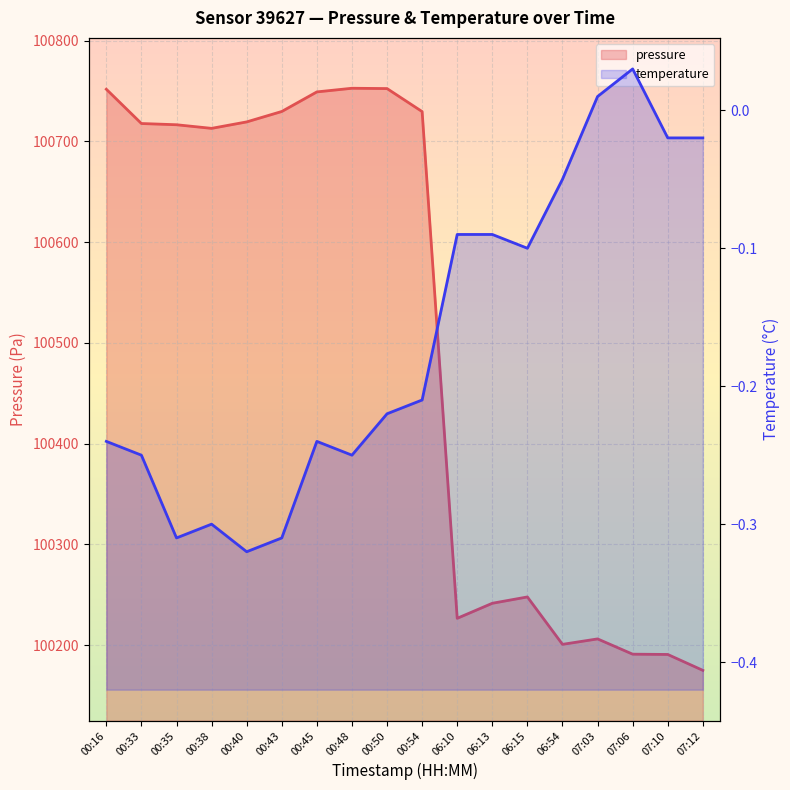

How many values in temperature are above zero?

2